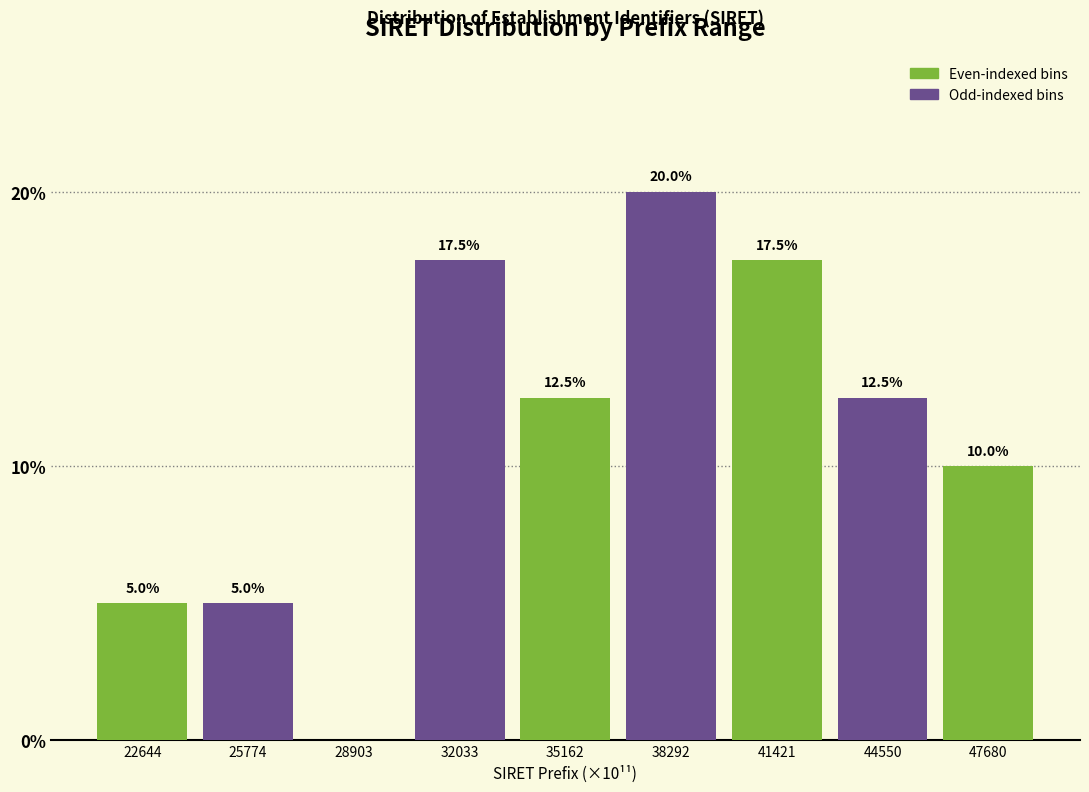

Reading right to left, what are all the values shown in this chart?

47680=10.0	44550=12.5	41421=17.5	38292=20.0	35162=12.5	32033=17.5	28903=0.0	25774=5.0	22644=5.0